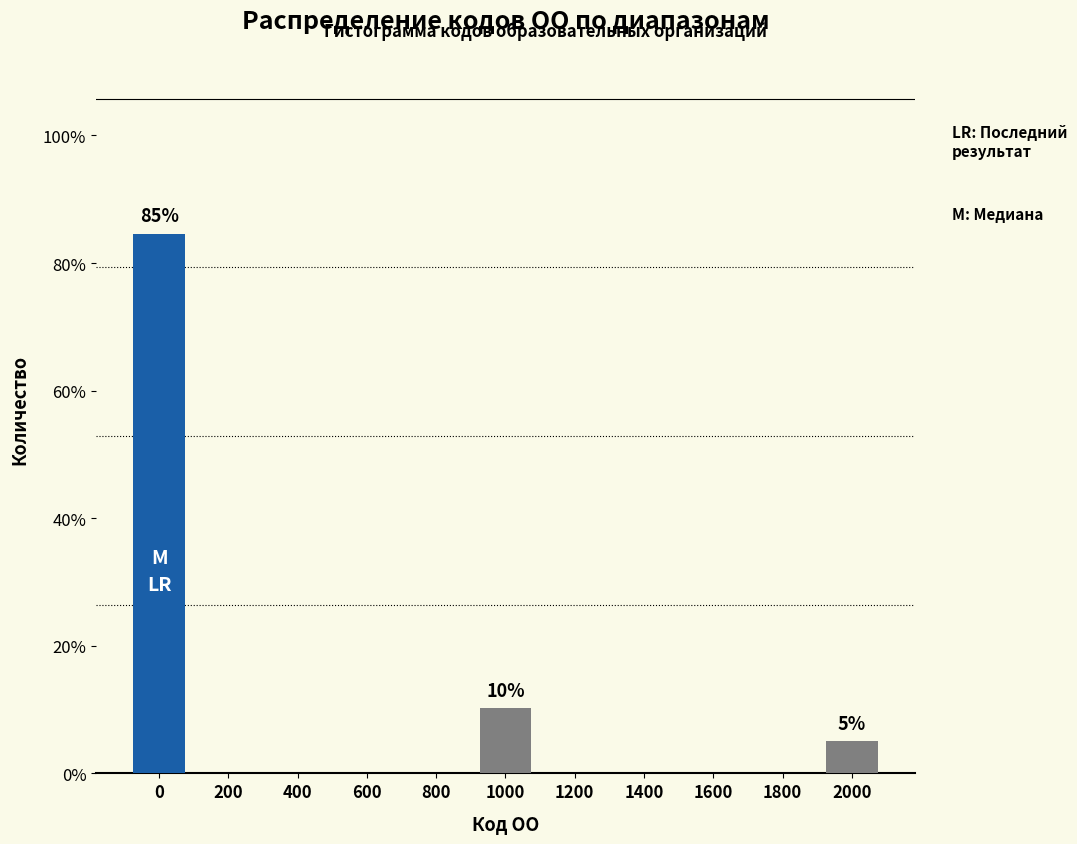

Reading left to right, extract all data points from this chart.

0=84.6	200=0.0	400=0.0	600=0.0	800=0.0	1000=10.3	1200=0.0	1400=0.0	1600=0.0	1800=0.0	2000=5.1